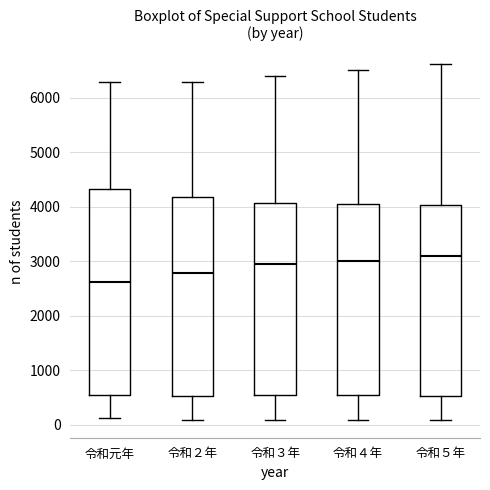

Where does the lower whisker of the box for 令和３年 end on the y-axis? The values are not printed on the chart, so give them approximately, as read against the axis.

100